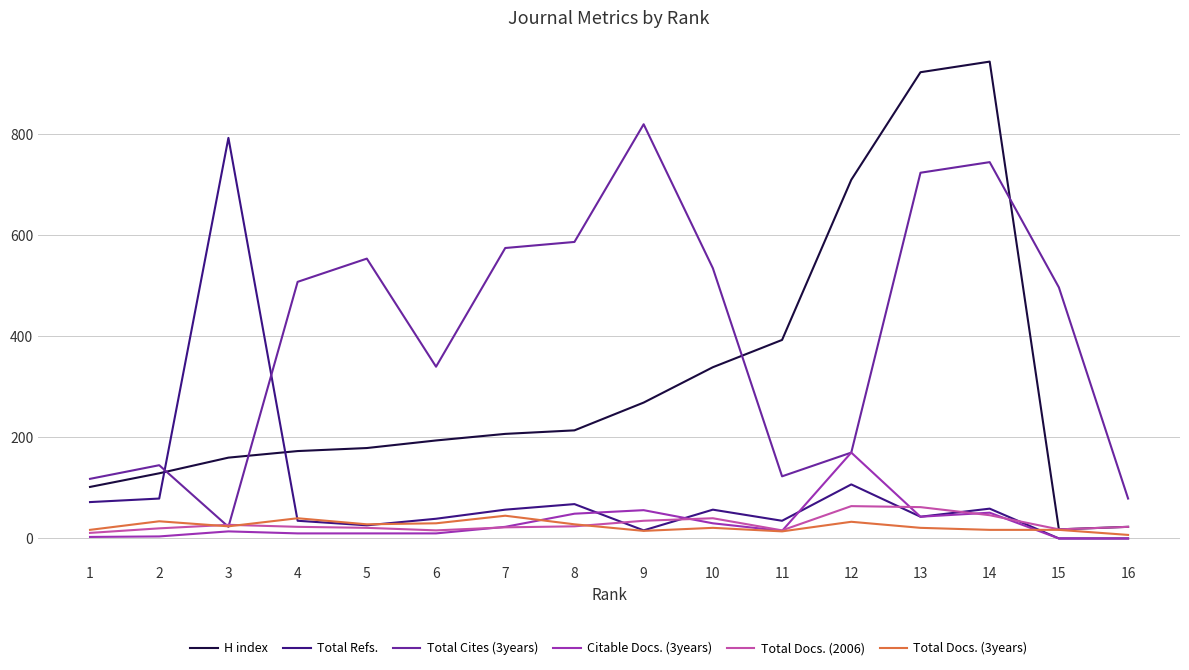

Rank the series by their maximum value, from highest to lowest.

H index, Total Cites (3years), Total Refs., Citable Docs. (3years), Total Docs. (2006), Total Docs. (3years)